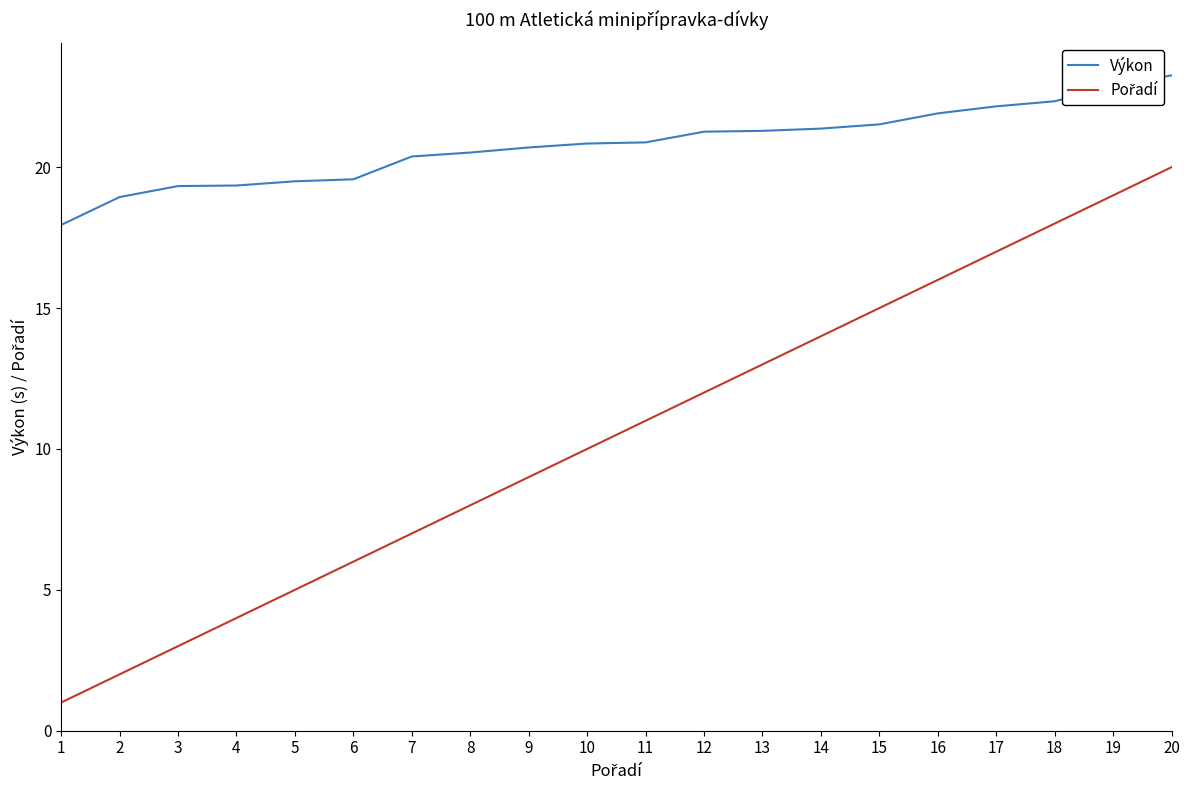

The value of Výkon at 16 is 21.9. True or false?

True